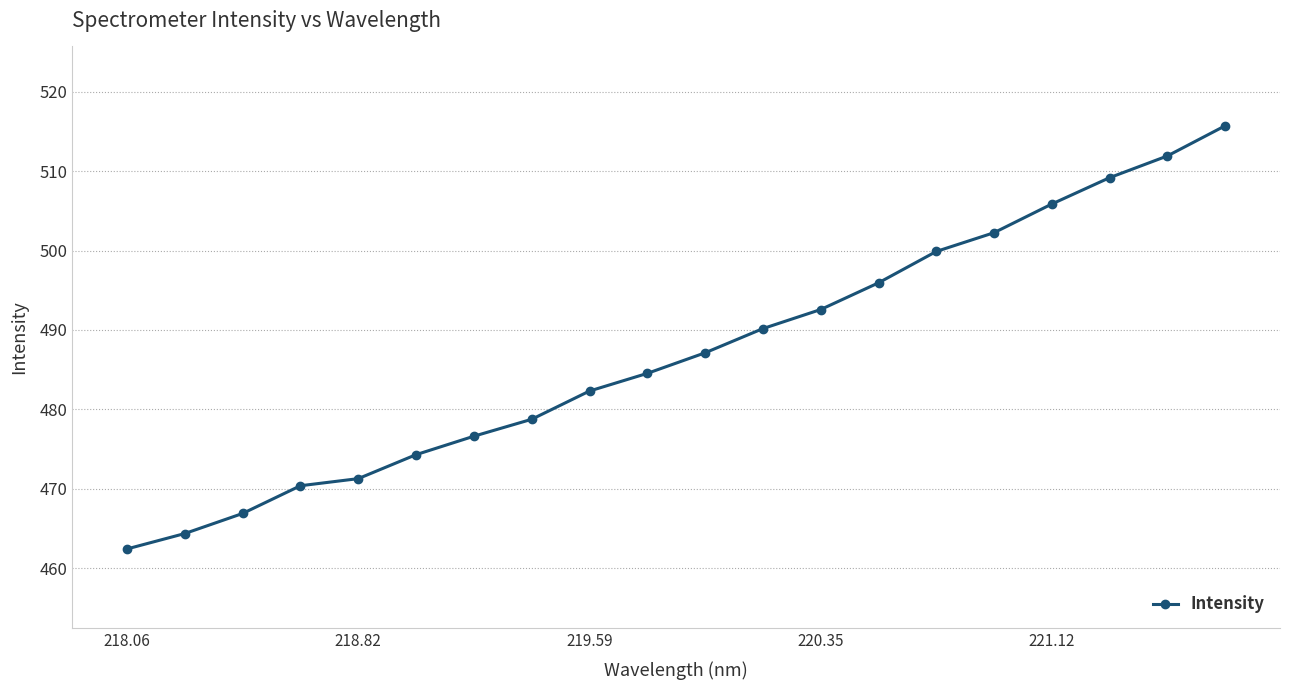

Reading left to right, what are all the values shown in this chart?

462.4	464.4	466.9	470.4	471.3	474.3	476.6	478.7	482.3	484.5	487.1	490.2	492.6	495.9	499.9	502.3	505.9	509.2	511.9	515.7